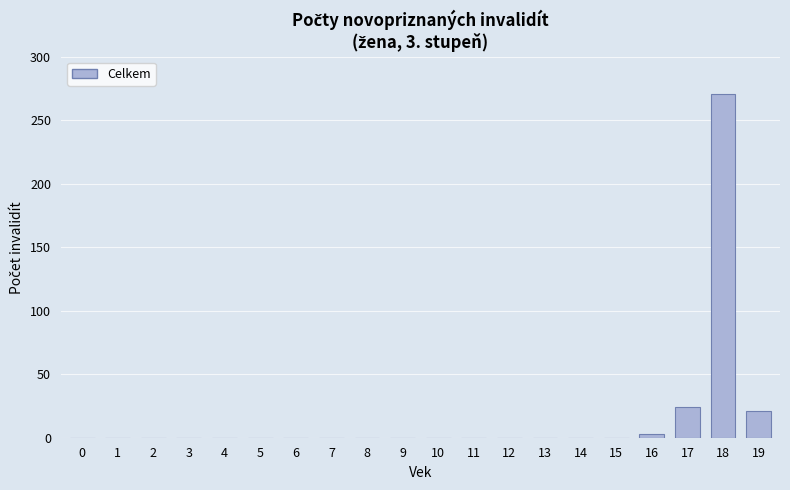

Where is the data nearest to the value 135?

17